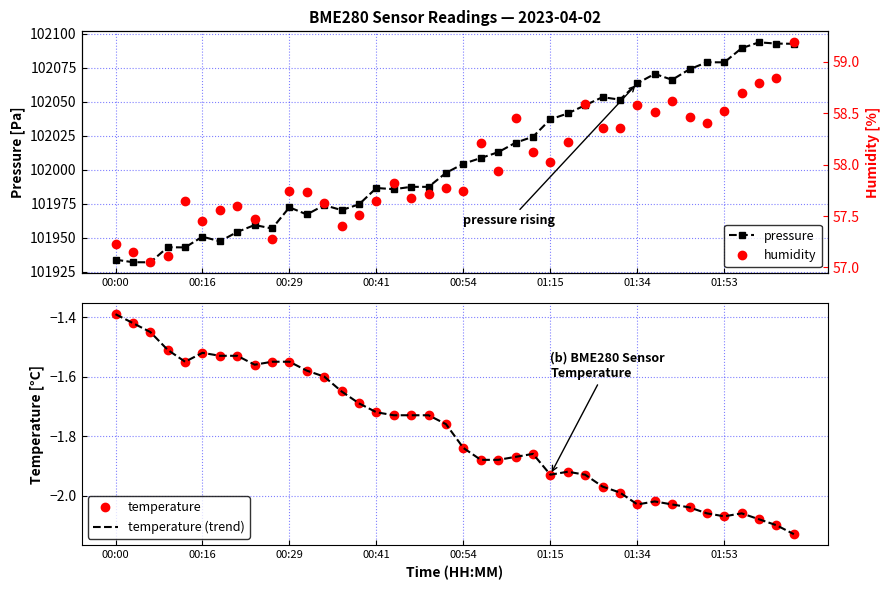

Is it true that temperature (trend) equals -2.0 at 31?

True